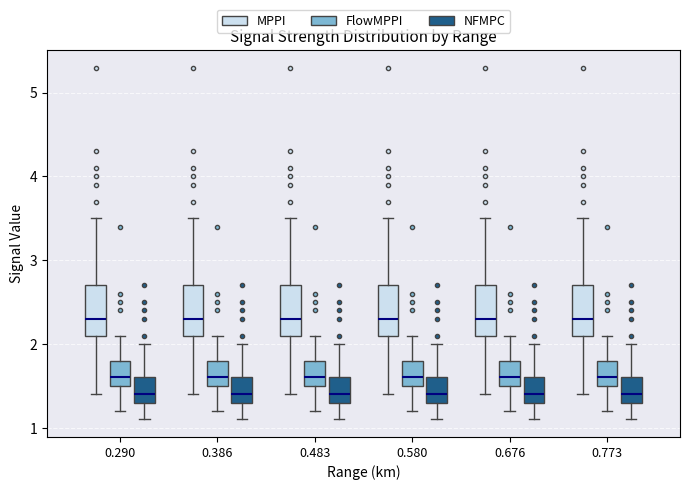

Reading left to right, read every box against the y-axis: the position of its median line, the range the box covers, and the ends of its whiskers. The values are not printed on the chart, so give them approximately, as read against the axis.

0.290 (MPPI): median 2.3, box 2.1 to 2.7, whiskers 1.4 to 3.5
0.290 (FlowMPPI): median 1.6, box 1.5 to 1.8, whiskers 1.2 to 2.1
0.290 (NFMPC): median 1.4, box 1.3 to 1.6, whiskers 1.1 to 2.0
0.386 (MPPI): median 2.3, box 2.1 to 2.7, whiskers 1.4 to 3.5
0.386 (FlowMPPI): median 1.6, box 1.5 to 1.8, whiskers 1.2 to 2.1
0.386 (NFMPC): median 1.4, box 1.3 to 1.6, whiskers 1.1 to 2.0
0.483 (MPPI): median 2.3, box 2.1 to 2.7, whiskers 1.4 to 3.5
0.483 (FlowMPPI): median 1.6, box 1.5 to 1.8, whiskers 1.2 to 2.1
0.483 (NFMPC): median 1.4, box 1.3 to 1.6, whiskers 1.1 to 2.0
0.580 (MPPI): median 2.3, box 2.1 to 2.7, whiskers 1.4 to 3.5
0.580 (FlowMPPI): median 1.6, box 1.5 to 1.8, whiskers 1.2 to 2.1
0.580 (NFMPC): median 1.4, box 1.3 to 1.6, whiskers 1.1 to 2.0
0.676 (MPPI): median 2.3, box 2.1 to 2.7, whiskers 1.4 to 3.5
0.676 (FlowMPPI): median 1.6, box 1.5 to 1.8, whiskers 1.2 to 2.1
0.676 (NFMPC): median 1.4, box 1.3 to 1.6, whiskers 1.1 to 2.0
0.773 (MPPI): median 2.3, box 2.1 to 2.7, whiskers 1.4 to 3.5
0.773 (FlowMPPI): median 1.6, box 1.5 to 1.8, whiskers 1.2 to 2.1
0.773 (NFMPC): median 1.4, box 1.3 to 1.6, whiskers 1.1 to 2.0